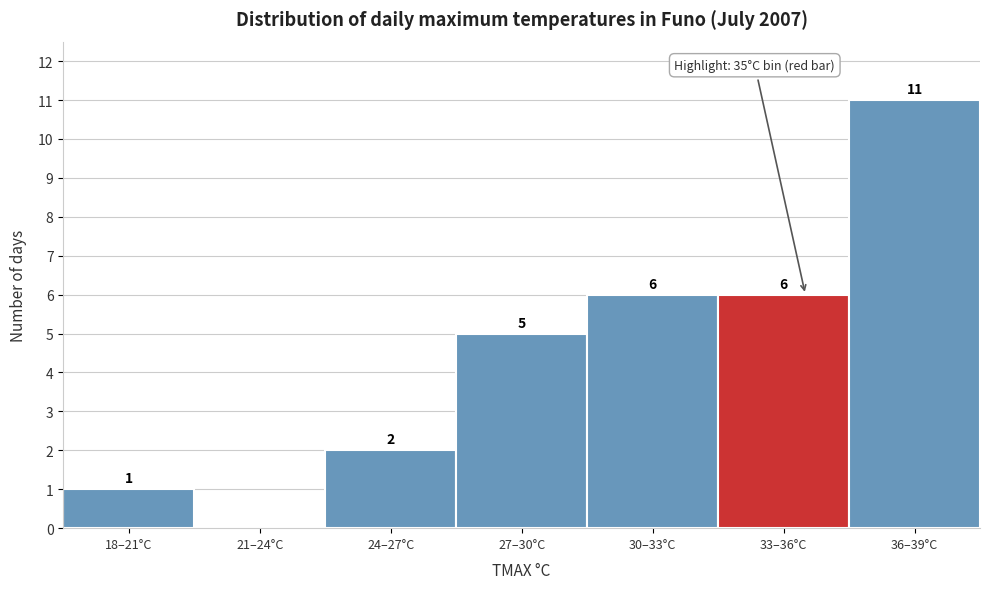

Reading left to right, list all the values displayed in this chart.

18–21°C=1	21–24°C=0	24–27°C=2	27–30°C=5	30–33°C=6	33–36°C=6	36–39°C=11